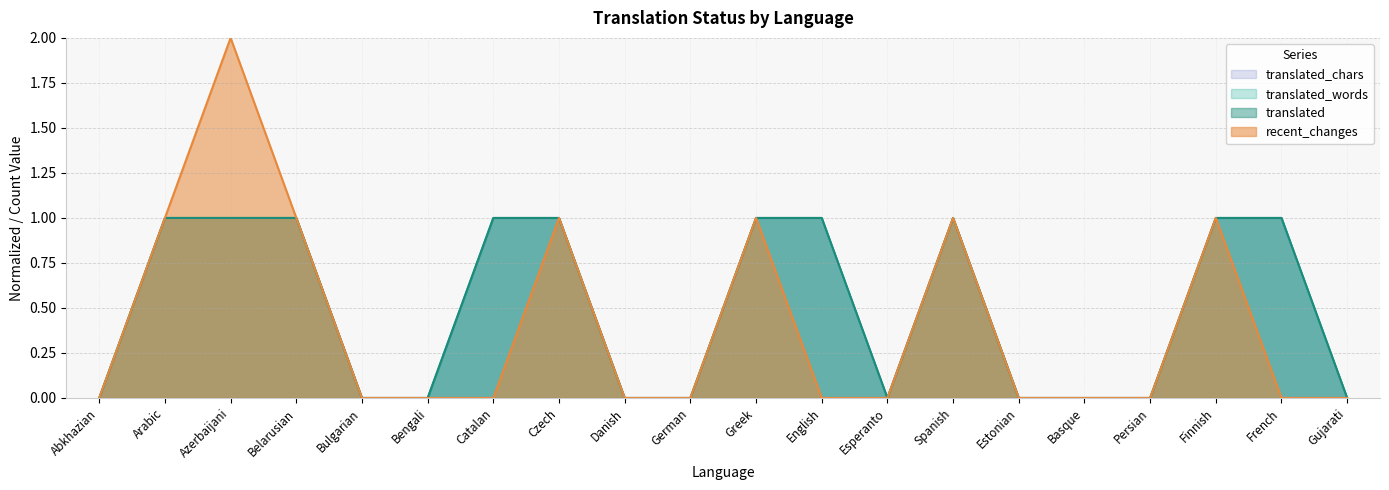

At which category does recent_changes reach its first local peak?

Azerbaijani